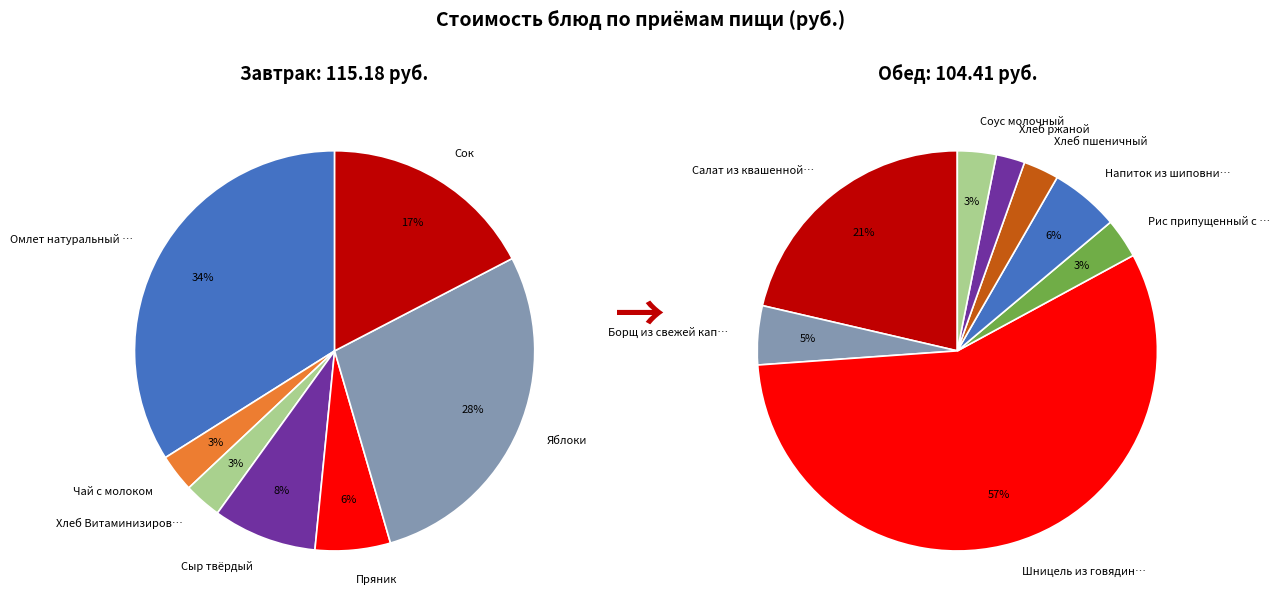

What is the ratio of the value at Салат из квашенной капусты to the value at Пряник?

3.2